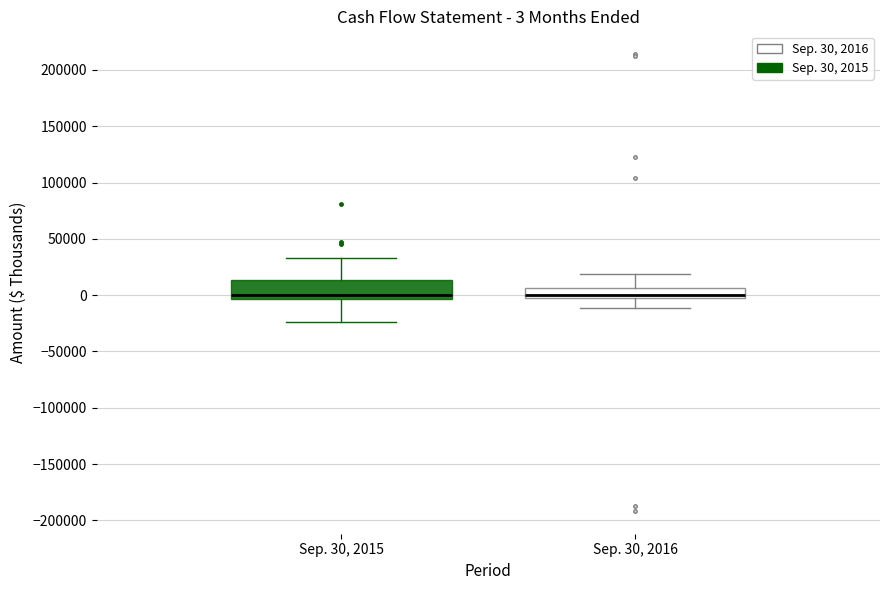

Which box is the tallest, from its lower edge to its upper edge?

Sep. 30, 2015